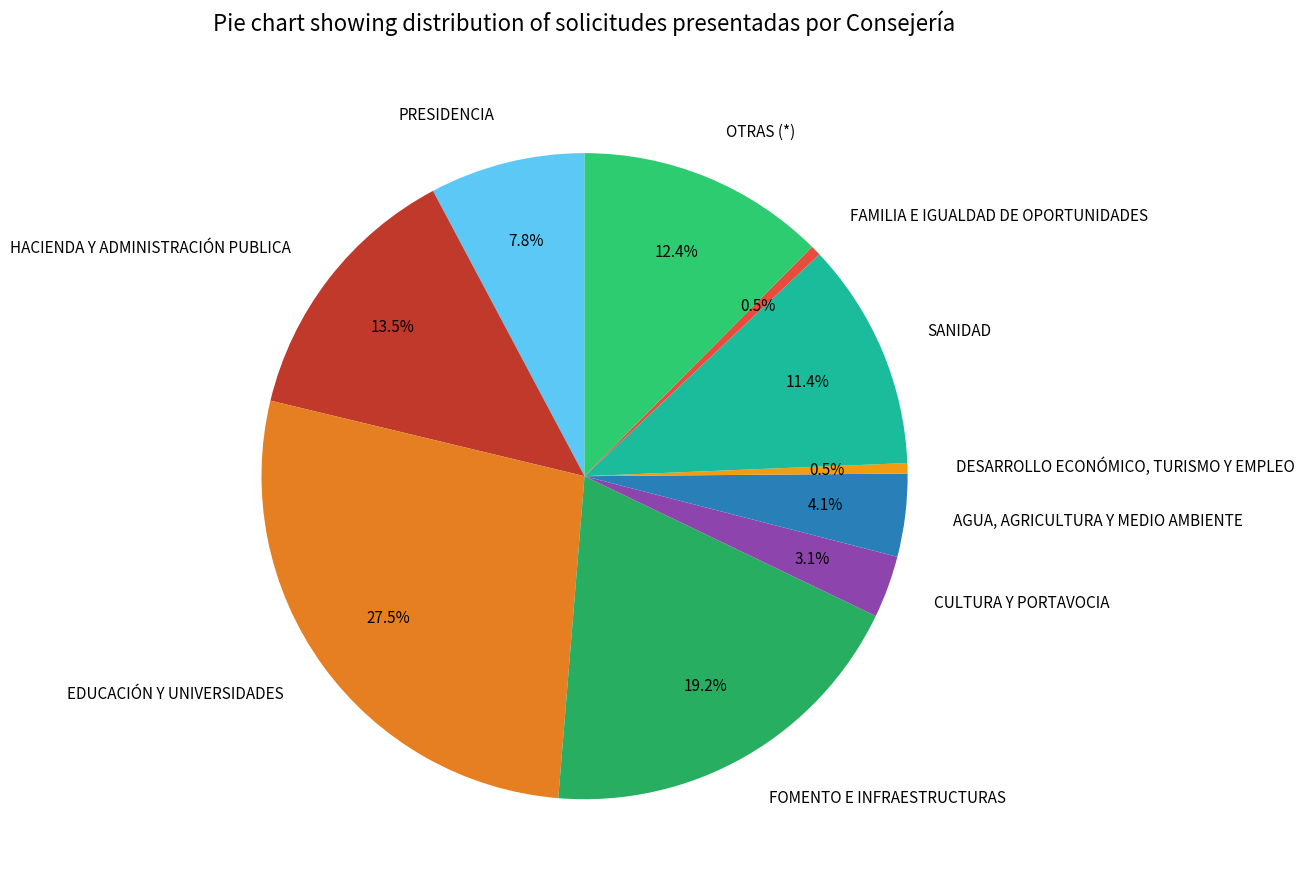

Do PRESIDENCIA and SANIDAD together represent more than half of the pie?

No